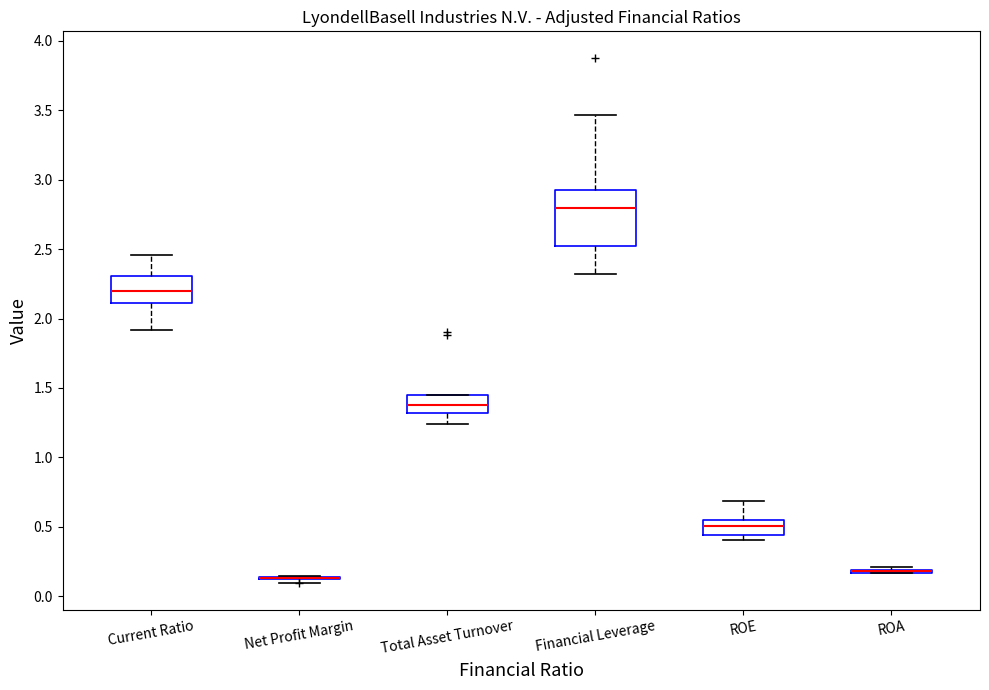

Reading left to right, transcribe this box plot: for each box, give where its median line is, the range the box spans, and where its two whiskers end, as read against the y-axis. The values are not printed on the chart, so give them approximately, as read against the axis.

Current Ratio: median 2.20, box 2.10 to 2.30, whiskers 1.90 to 2.45
Net Profit Margin: box collapsed to a line at 0.15, whiskers 0.10 to 0.15
Total Asset Turnover: median 1.40, box 1.30 to 1.45, whiskers 1.25 to 1.45
Financial Leverage: median 2.80, box 2.55 to 2.95, whiskers 2.30 to 3.45
ROE: median 0.50, box 0.45 to 0.55, whiskers 0.40 to 0.70
ROA: box collapsed to a line at 0.20, whiskers 0.15 to 0.20